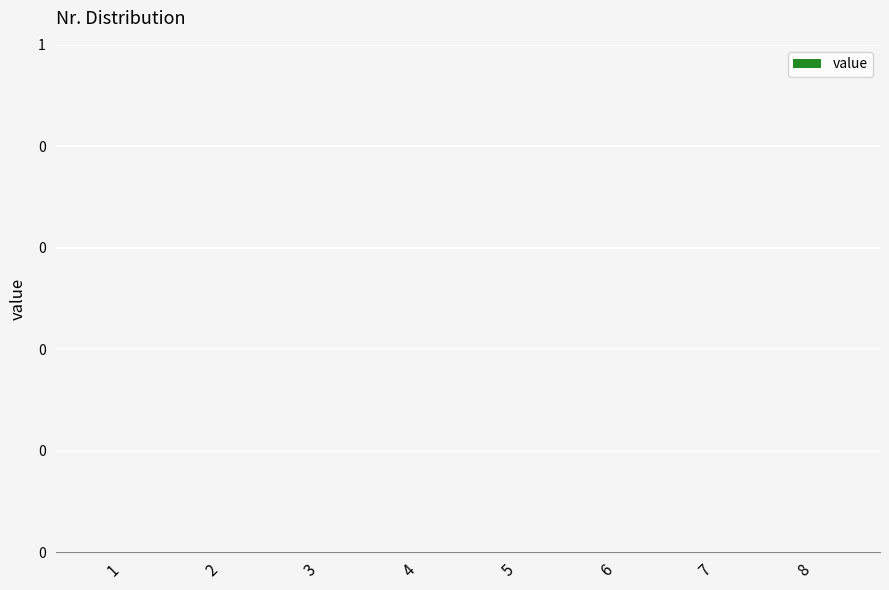

Which category has the lowest value across all series?

1